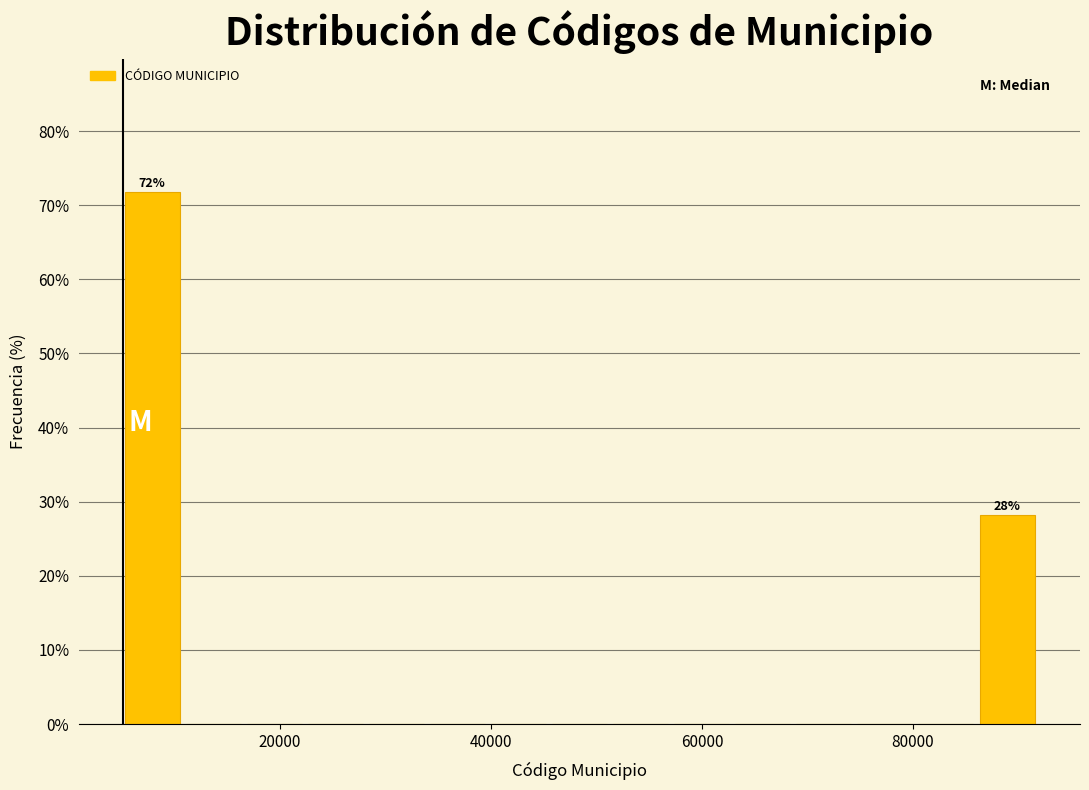

Around what value on the x-axis is the tallest bar? Give the approximate position of its centre, as read against the axis.

8000